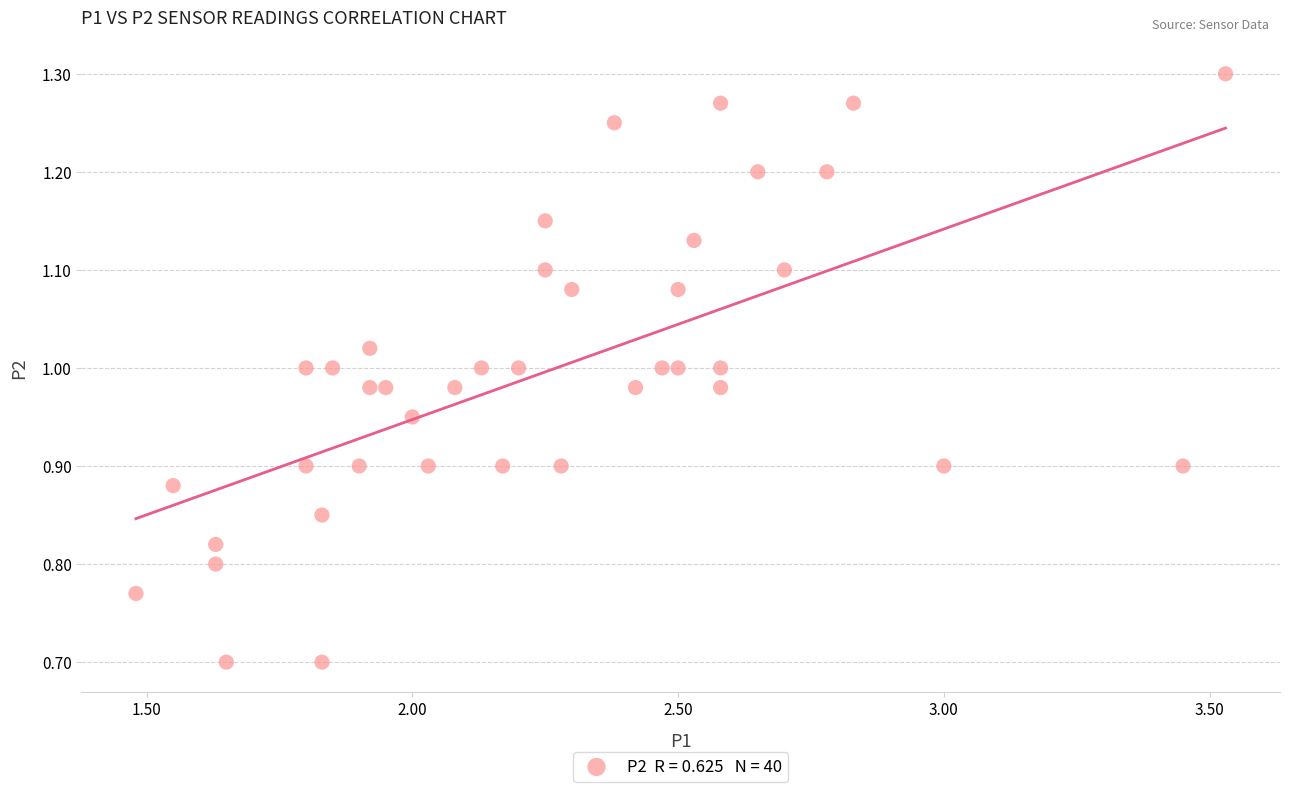

What is the range of X values (max minus min)?

2.0